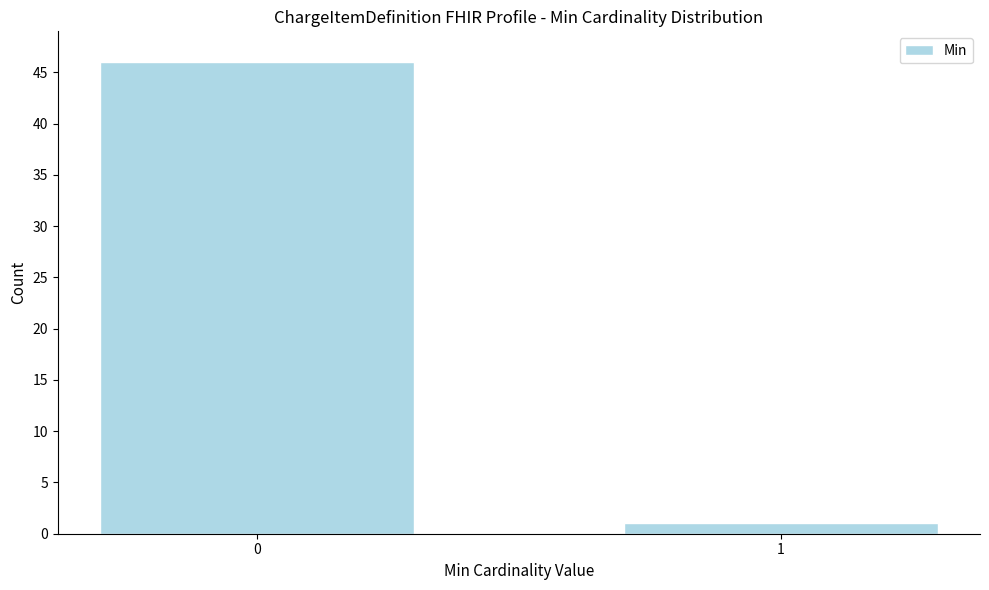

Reading left to right, extract all data points from this chart.

0=46	1=1